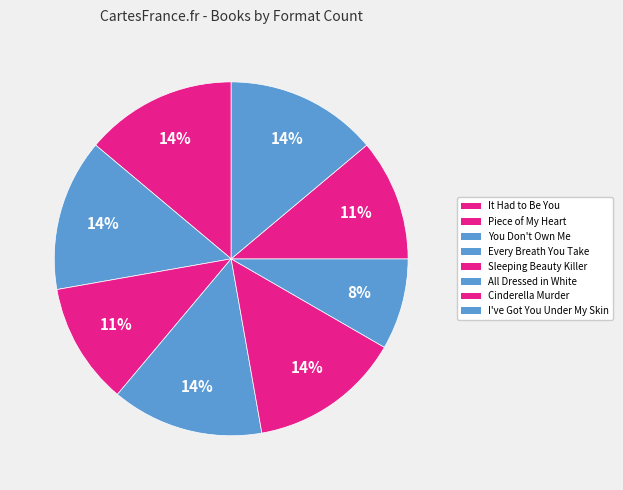

Approximately how many times larger is the value at I've Got You Under My Skin compared to Cinderella Murder?

1.2